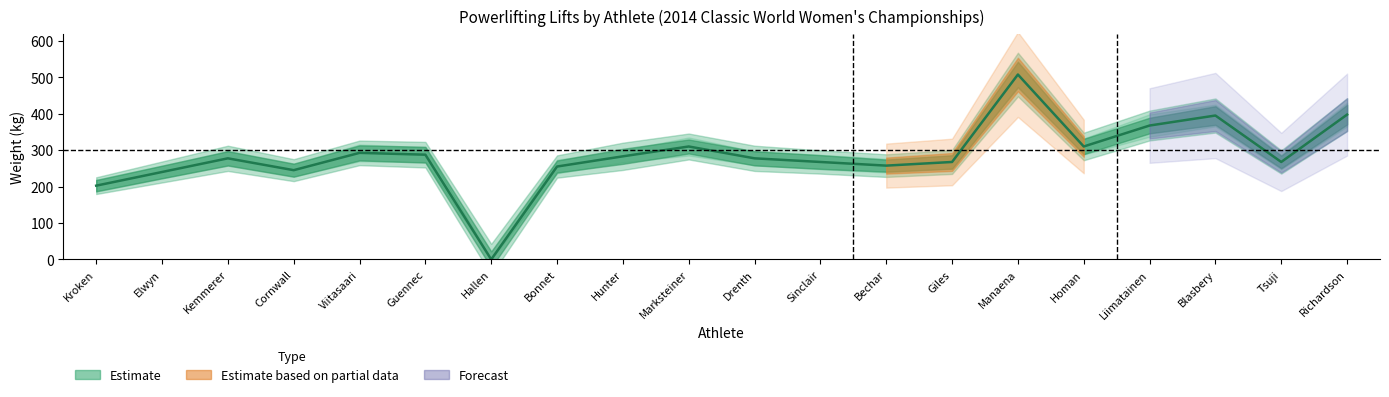

Reading left to right, transcribe all the data shown in this chart.

202.5	240.0	277.5	245.0	292.5	287.5	0.0	255.0	283.0	310.0	277.5	267.5	257.5	267.5	507.5	310.0	367.5	395.0	267.5	397.5